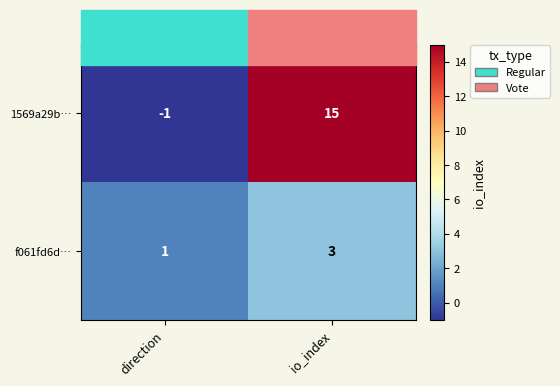

What value does the 1569a29b… series have at io_index, to the nearest 10?

20